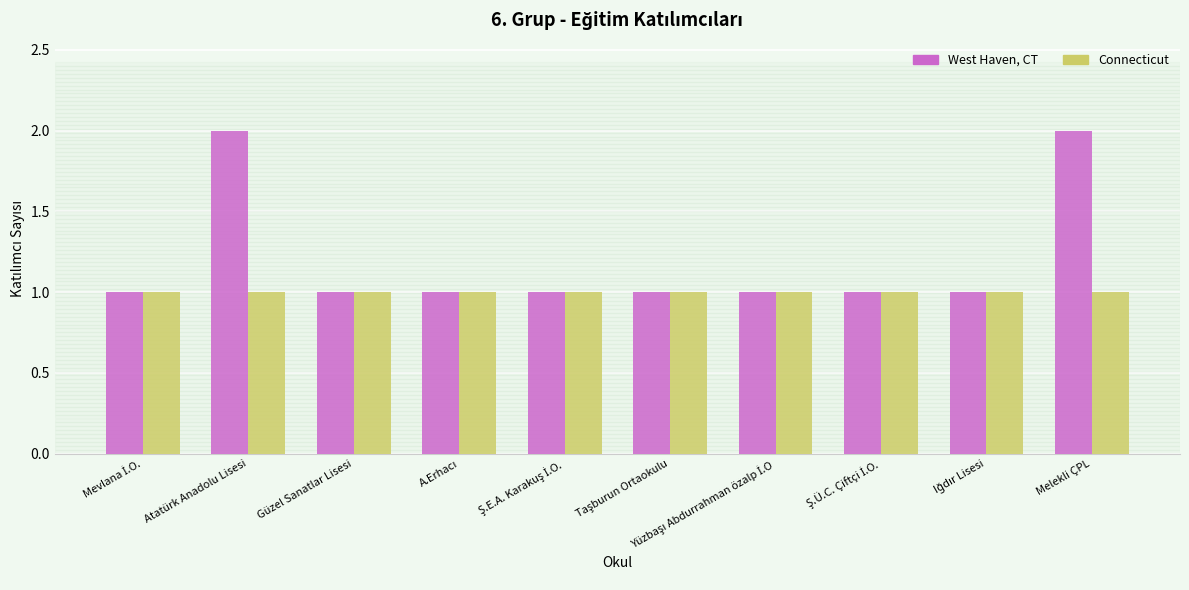

List the series in order of their overall mean, lowest first.

Connecticut, West Haven, CT